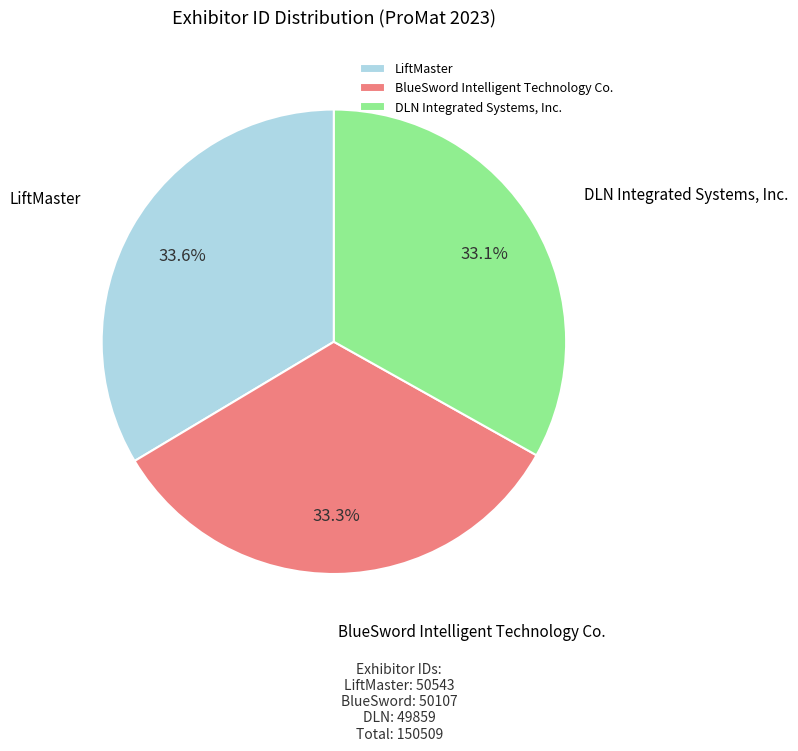

Approximately how many times larger is the value at BlueSword Intelligent Technology Co. compared to LiftMaster?

1.0